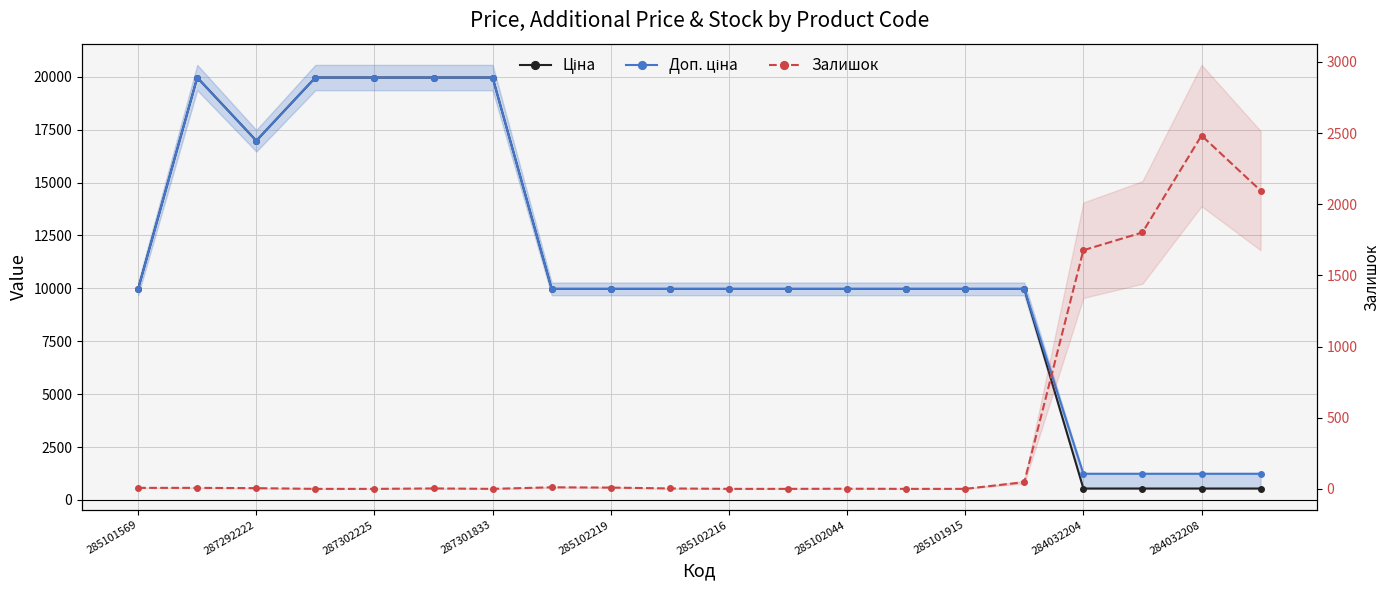

Between which two adjacent categories do Залишок and Ціна first intersect?

15 and 16